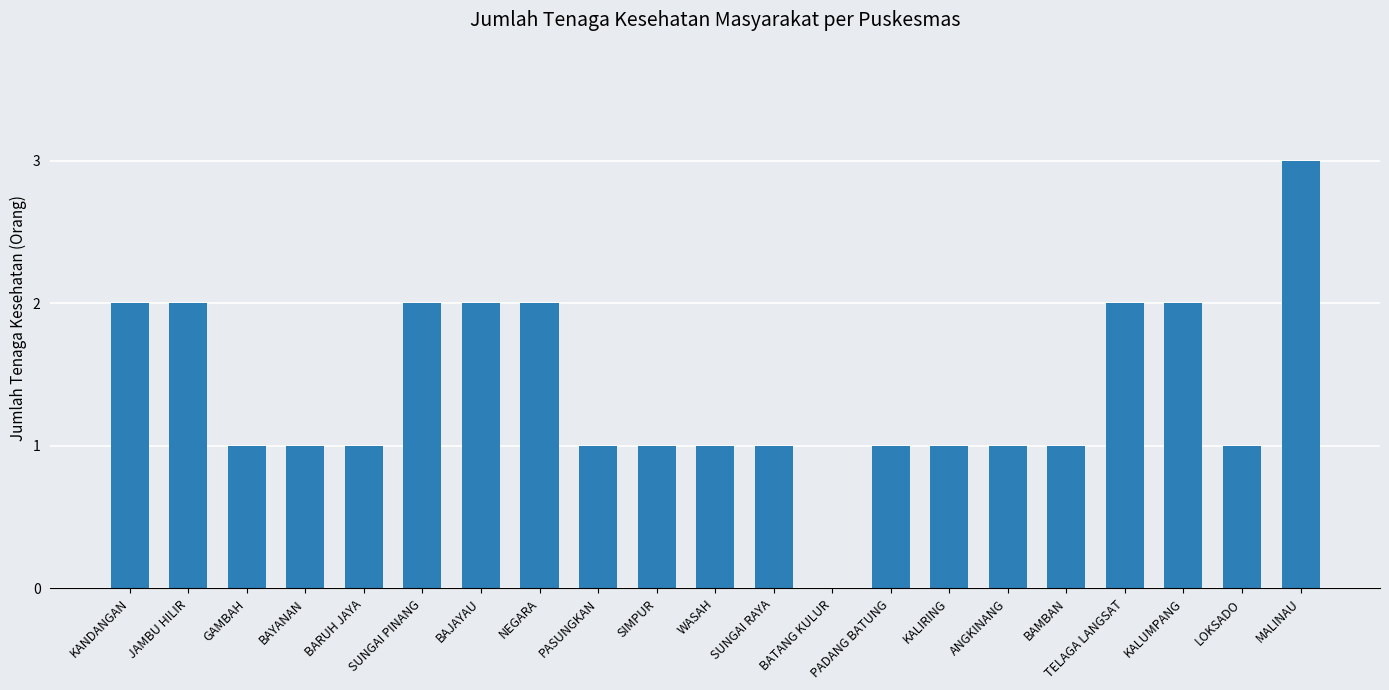

Which category has the highest value across all series?

MALINAU